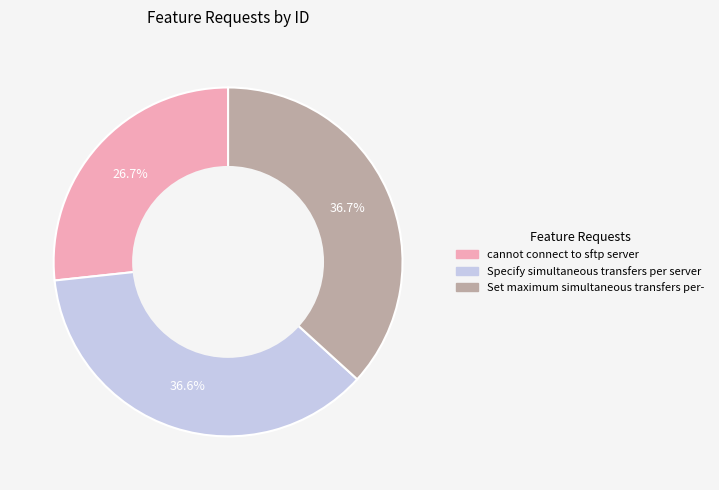

The Set maximum simultaneous transfers per- slice represents 37% of the pie. True or false?

True